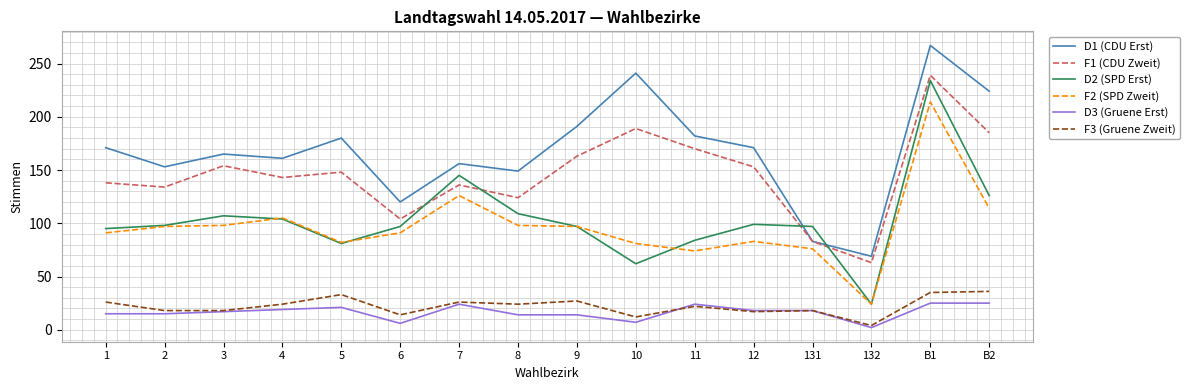

What is the total value across all series at 7?

613